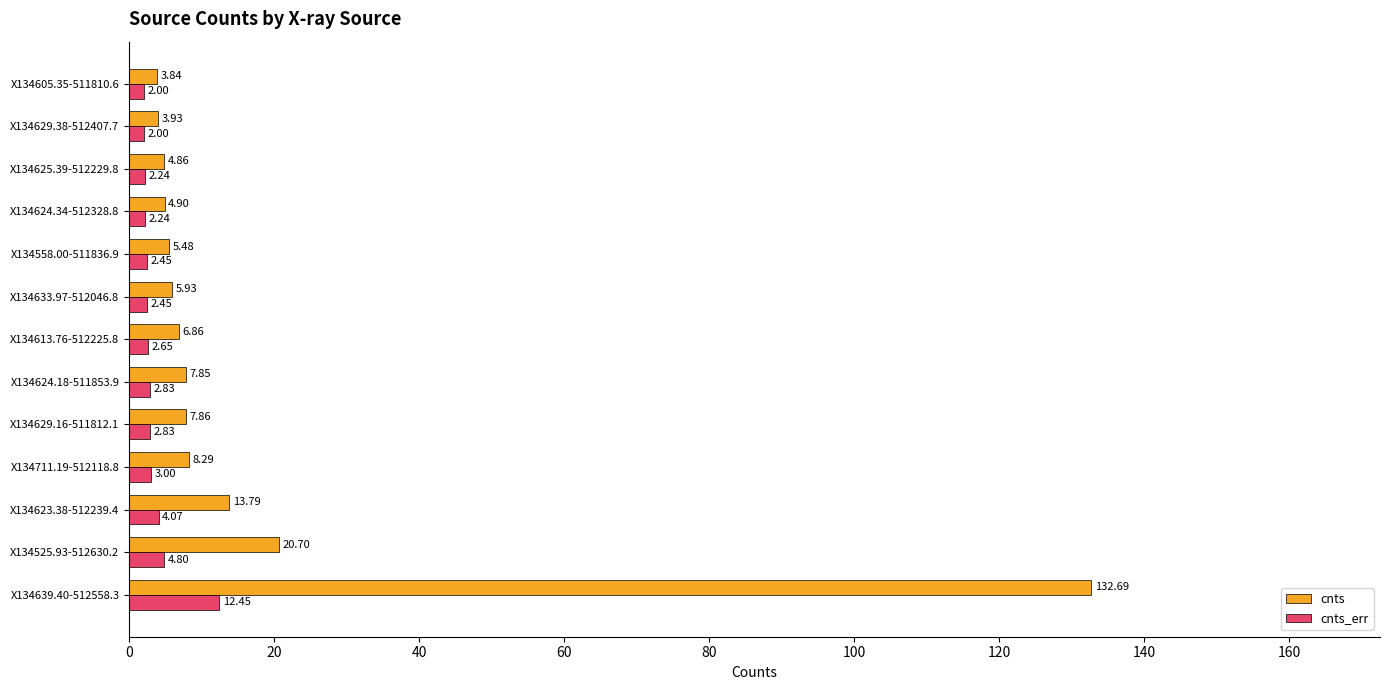

Rank the series by their maximum value, from lowest to highest.

cnts_err, cnts